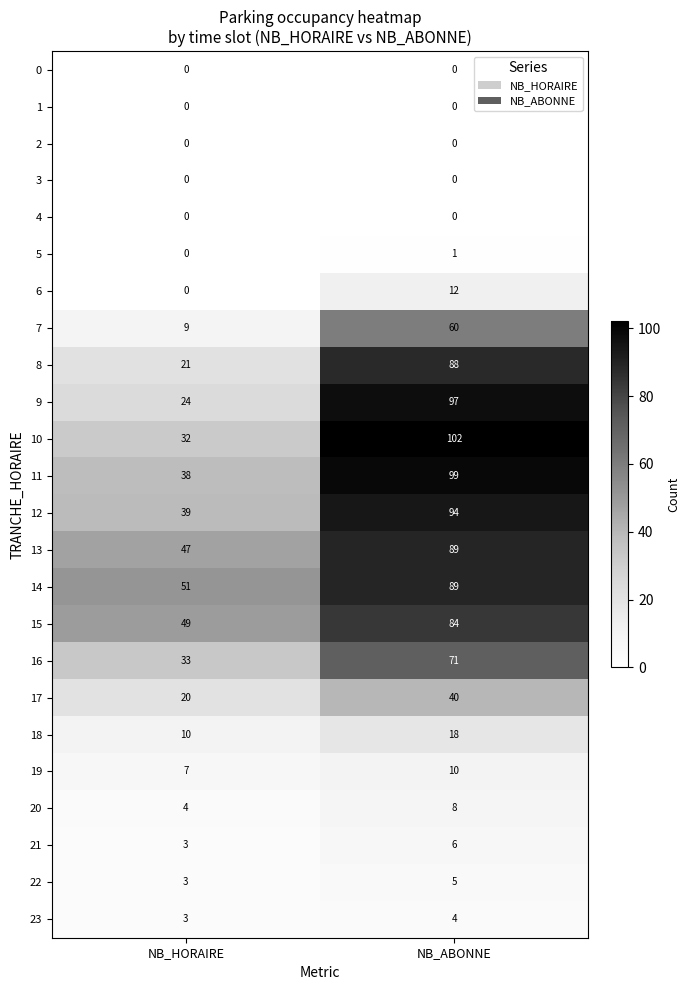

List the labels in order of 7 value, largest first.

NB_ABONNE, NB_HORAIRE